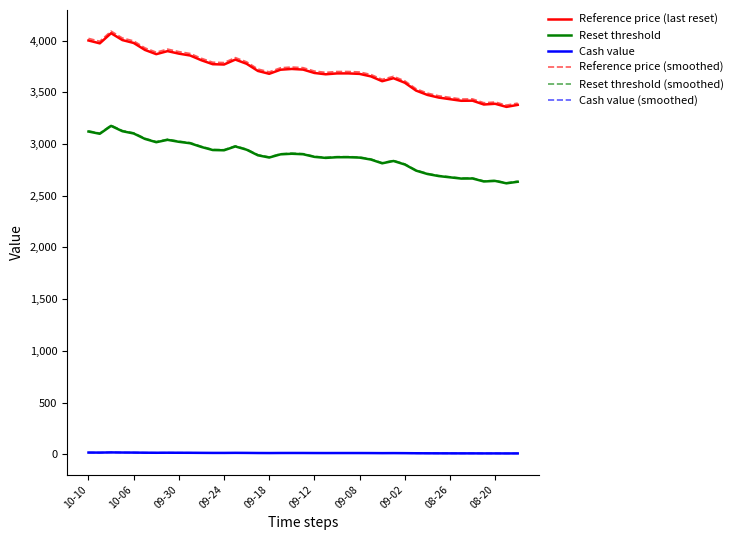

Which series has the widest spread of values?

Reference price (smoothed)